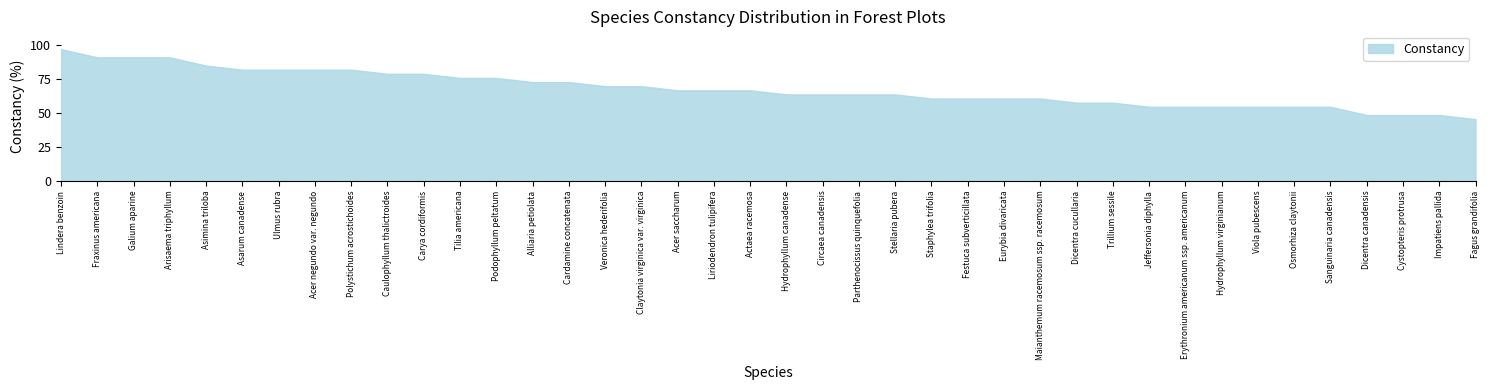

Which label corresponds to the smallest value in the chart?

Fagus grandifolia